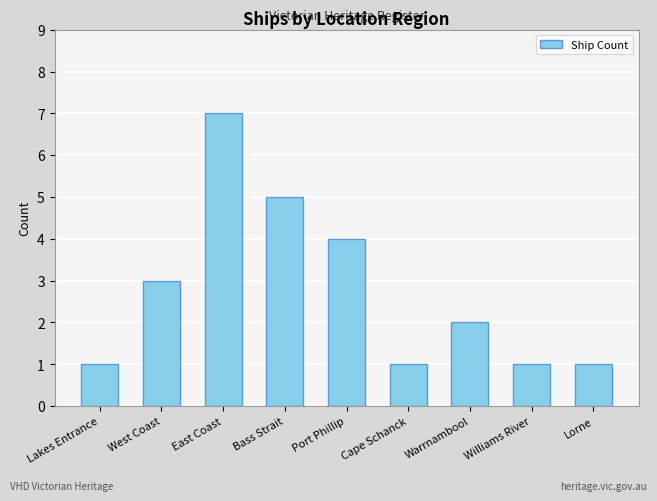

What position from the right is East Coast?

7